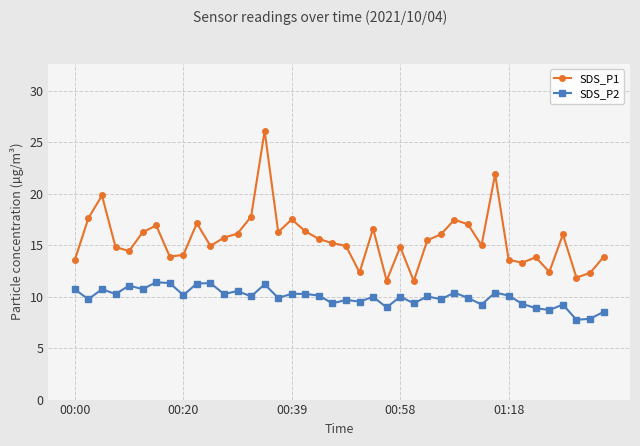

At how many categories does at least one series exceed 25?

1